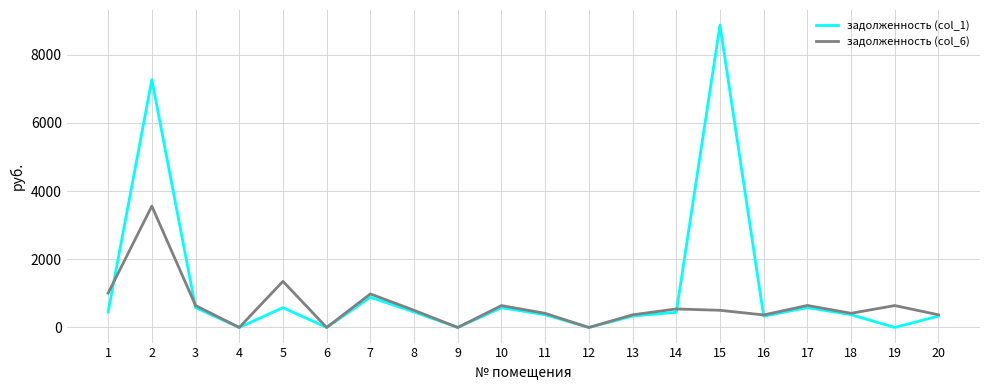

What is the sum of all задолженность (col_6) values?

12961.7